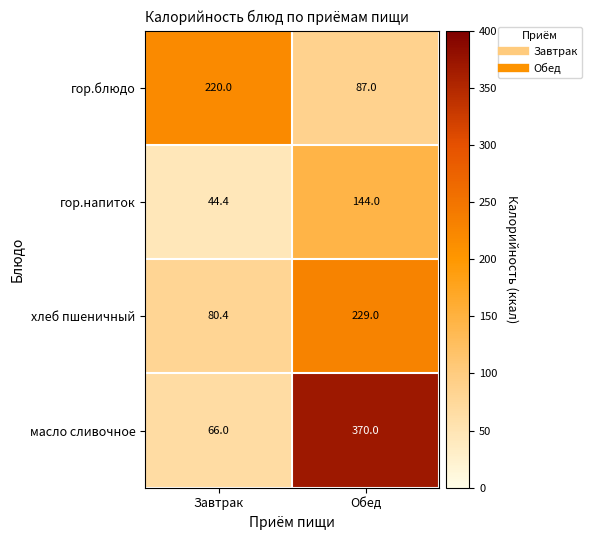

How many data points does each series have?

2